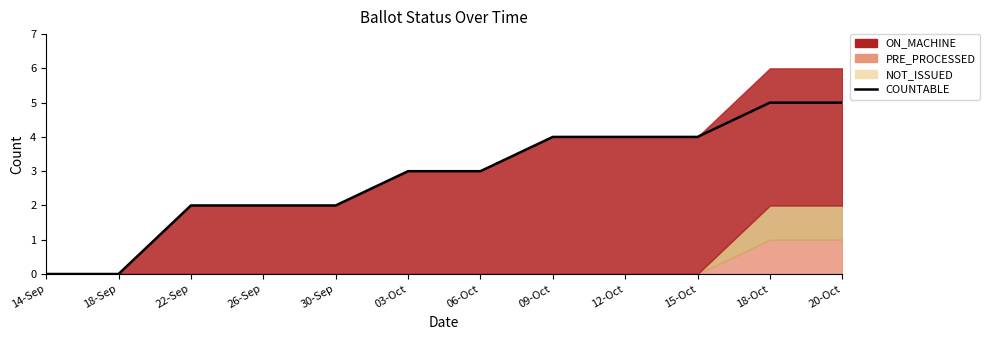

What is the maximum value shown in the chart?

5